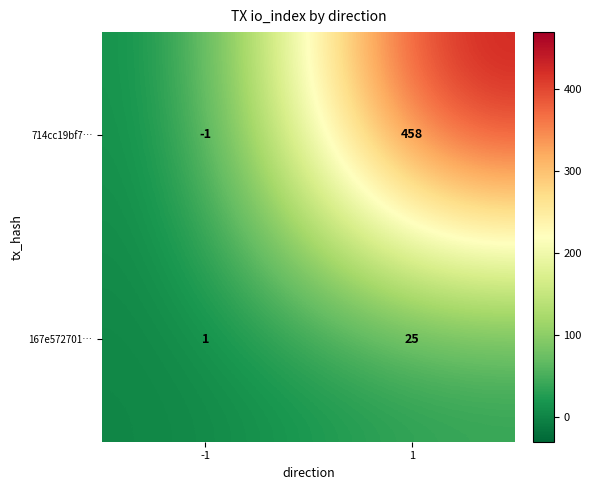

Which series changed the most between -1 and 1?

714cc19bf7…